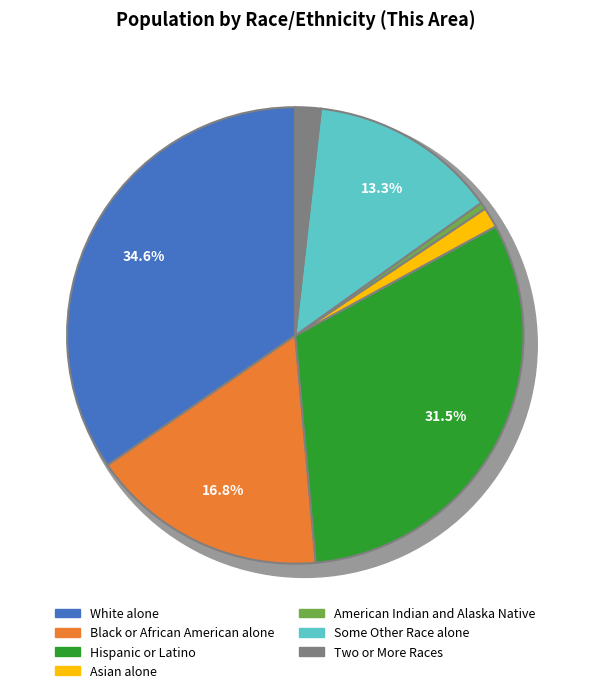

How much of the chart is everything except Some Other Race alone?

86.7%